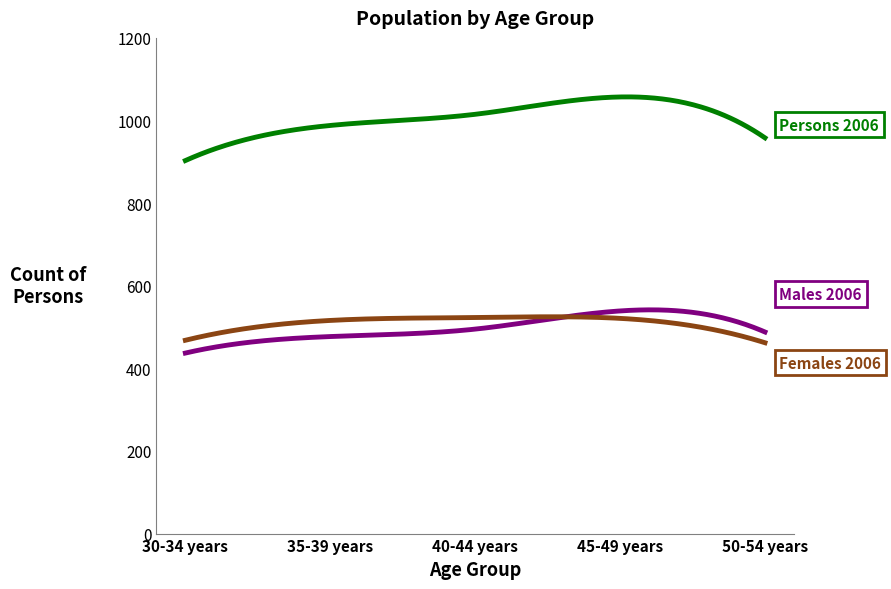

What is the minimum value shown in the chart?

437.0